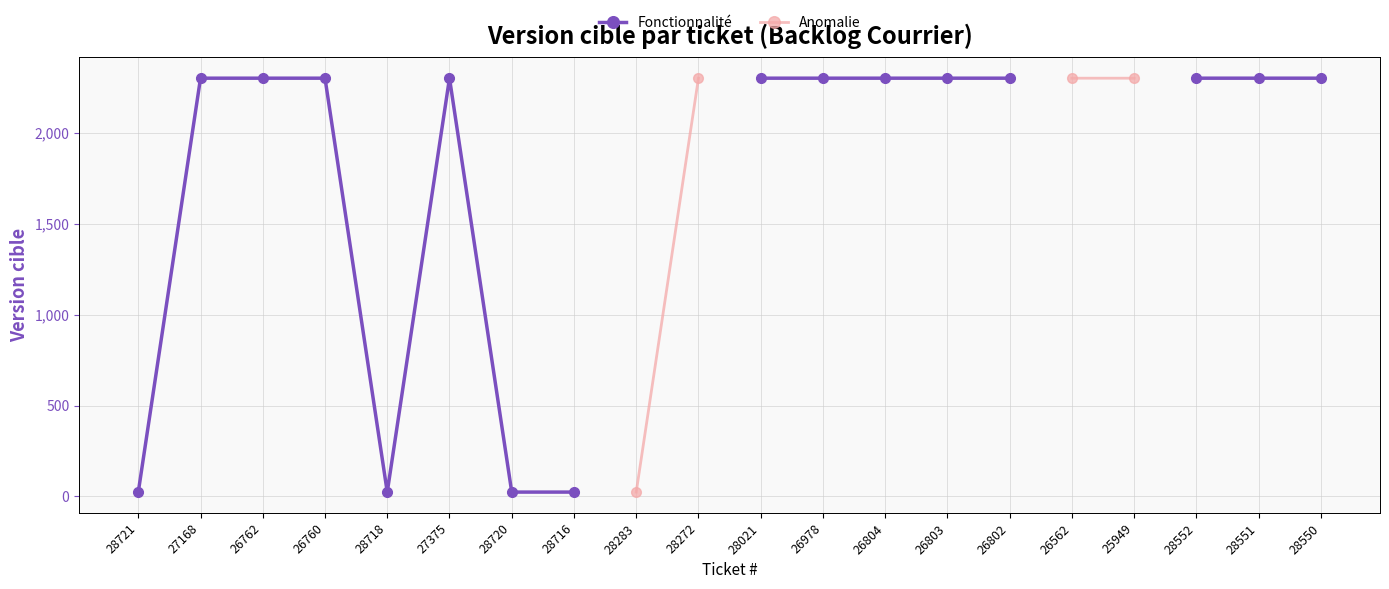

What is the label of the 6th point from the left?

27375